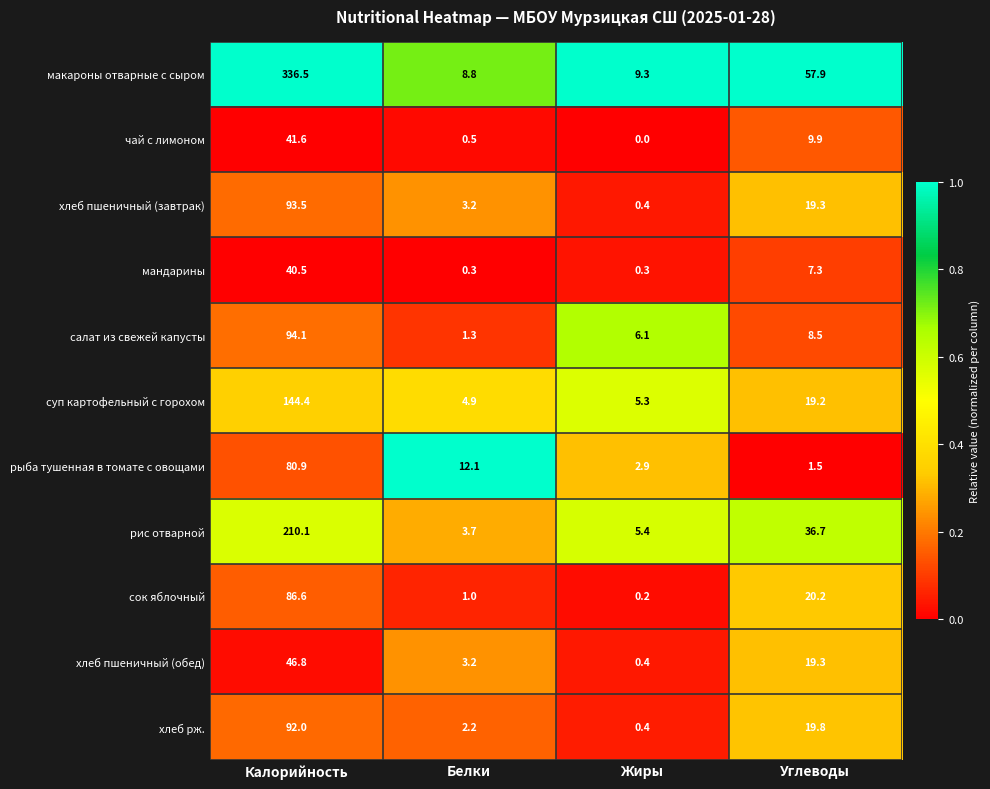

Which series has the largest total across all categories?

макароны отварные с сыром